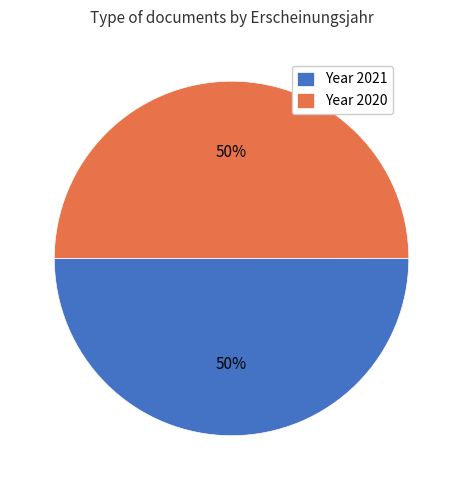

The Year 2021 slice represents 50% of the pie. True or false?

True